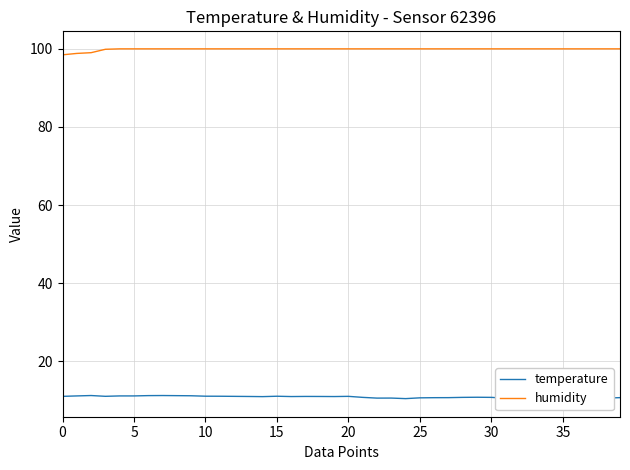

What is the difference between the highest and lowest values at 32?

89.6